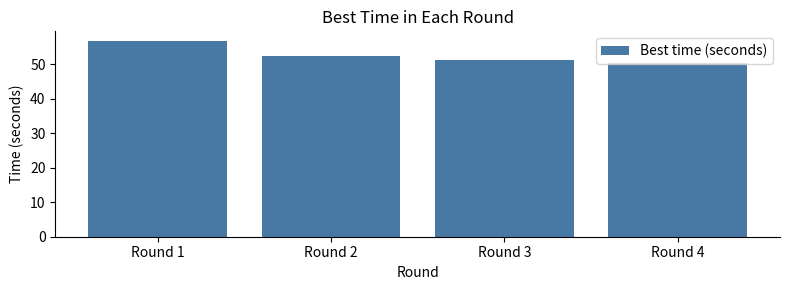

What is the difference between the maximum and minimum values?

6.4